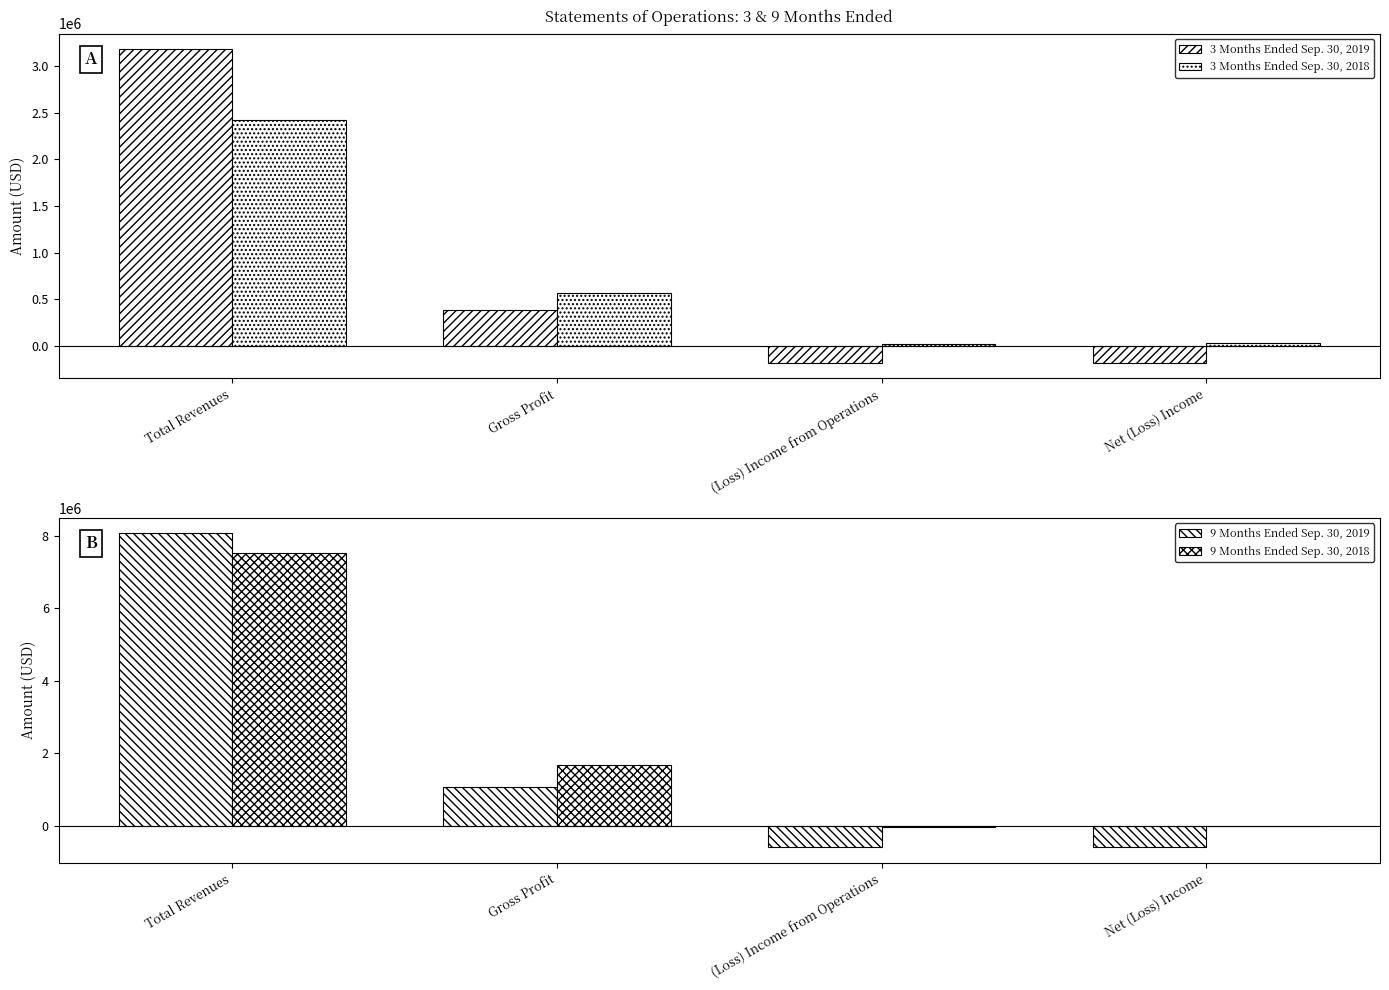

How many data points in 9 Months Ended Sep. 30, 2018 are less than 1674881?

2